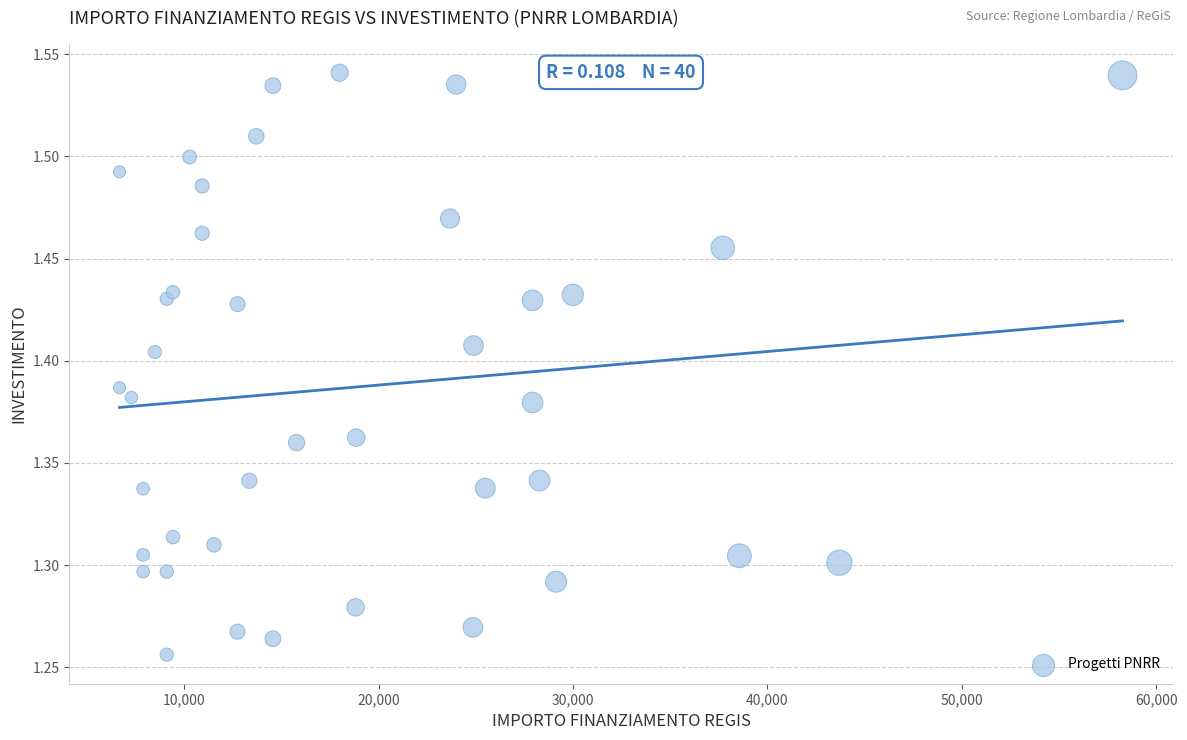

What is the range of X values (max minus min)?

51595.0